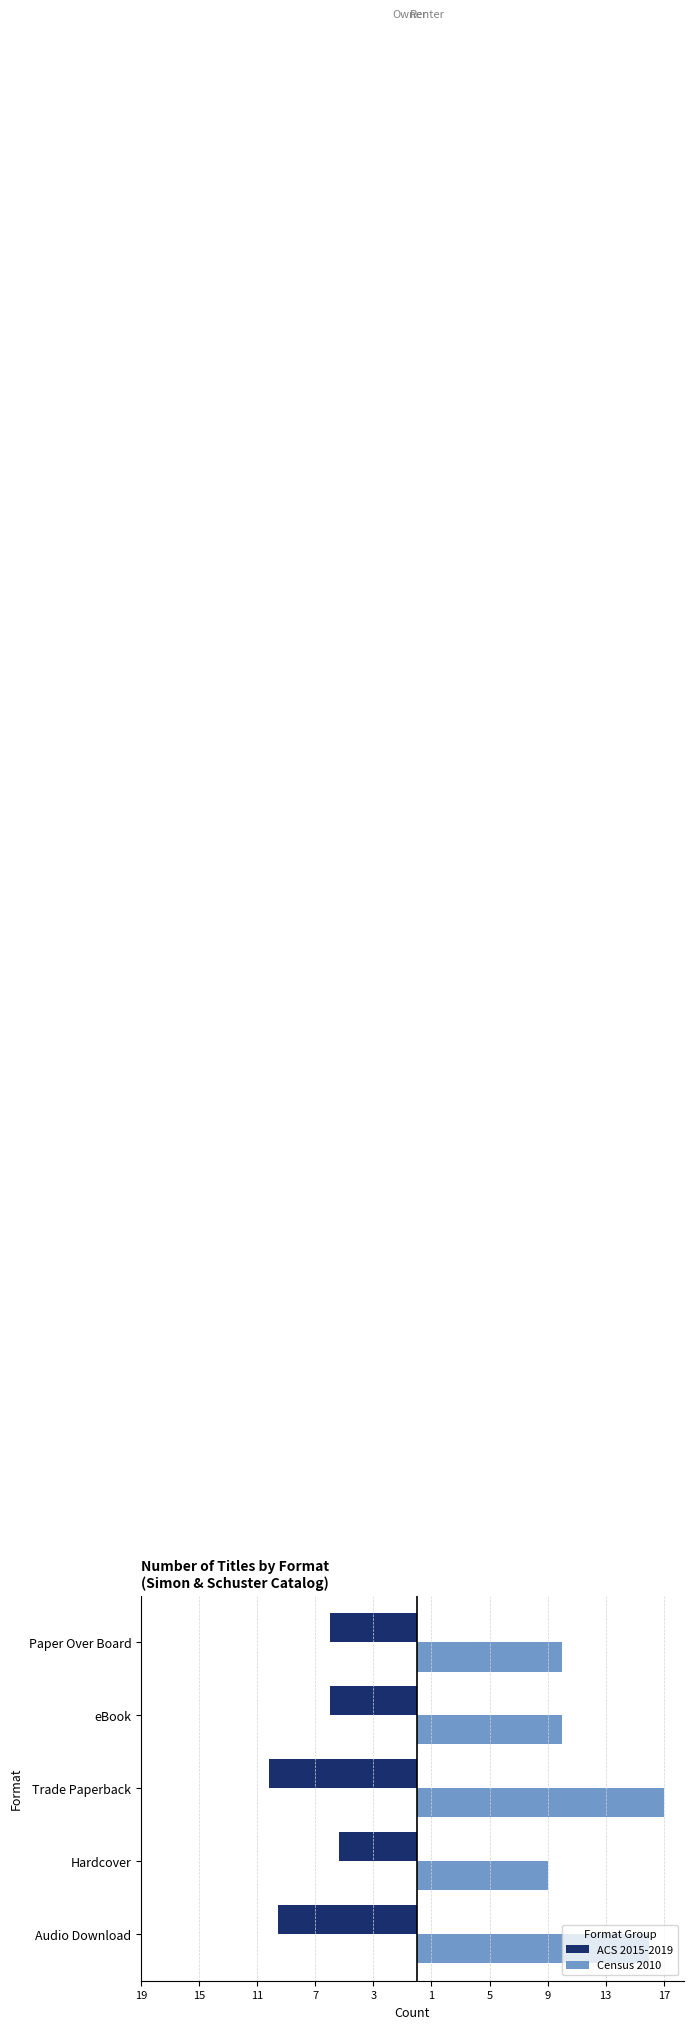

What are all the series names shown in the legend?

ACS 2015-2019, Census 2010